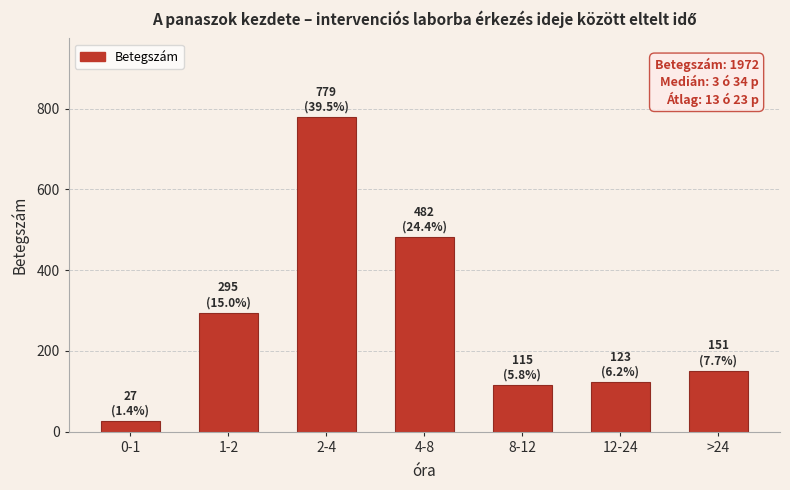

Reading right to left, transcribe all the data shown in this chart.

151	123	115	482	779	295	27